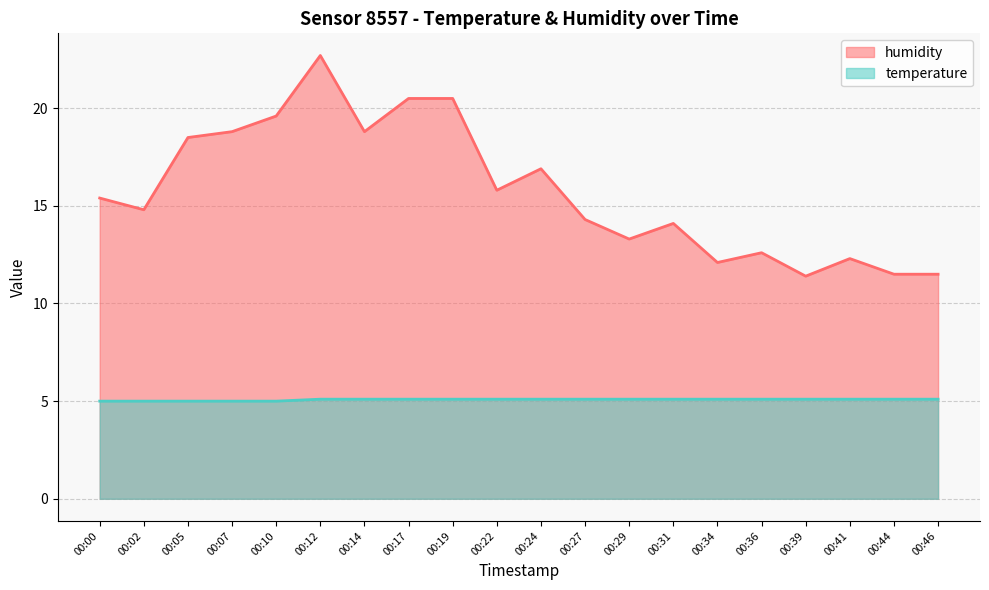

At which category does the chart reach its minimum across all series?

00:00